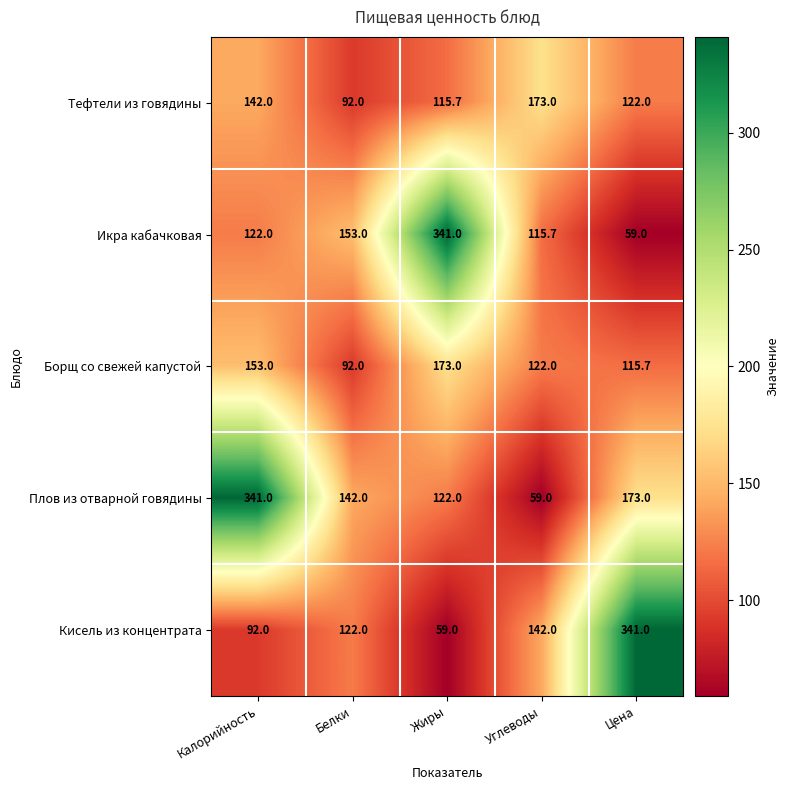

At which category is the sum across all series the highest?

Калорийность